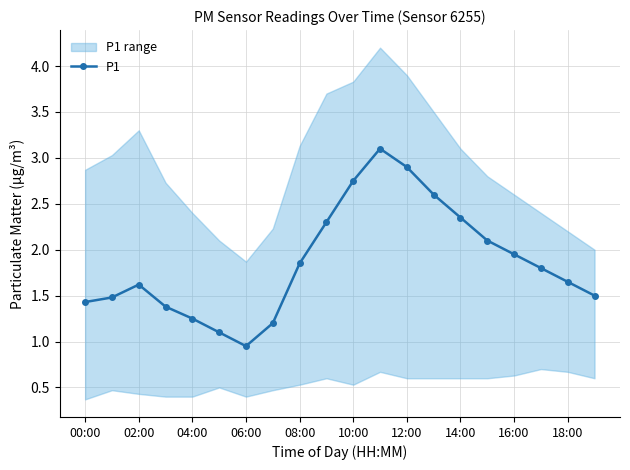

Where does the P1 series first go above 1?

00:00